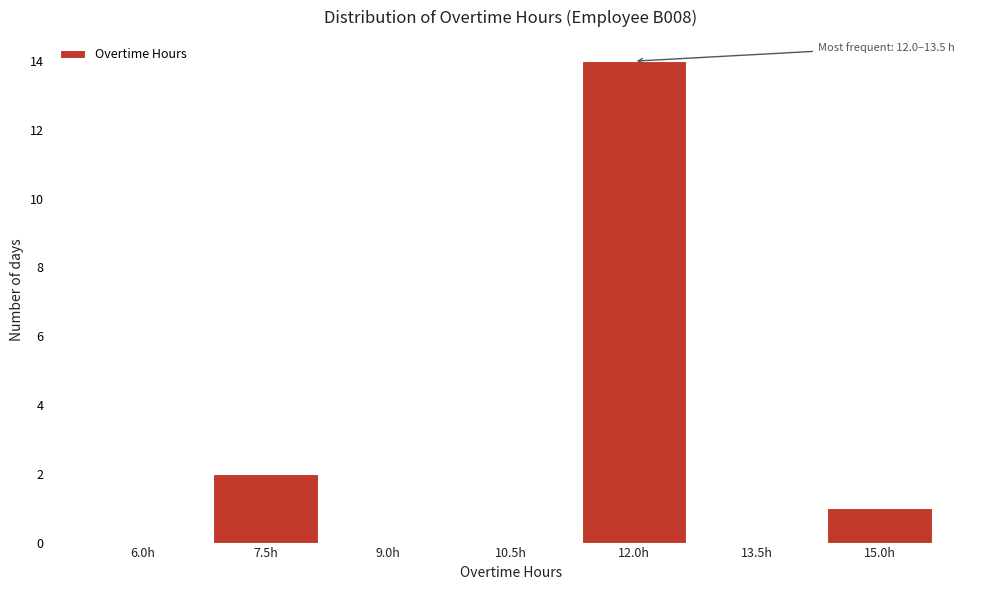

Reading left to right, what are all the values shown in this chart?

6.0h=0	7.5h=2	9.0h=0	10.5h=0	12.0h=14	13.5h=0	15.0h=1